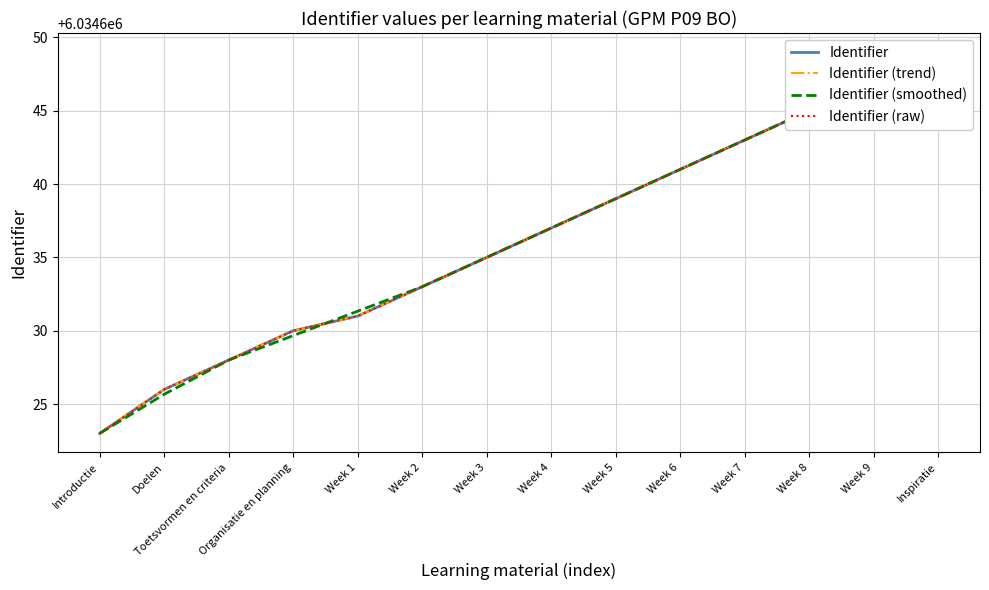

What is the approximate value of Identifier (raw) at Inspiratie?

6034649.0